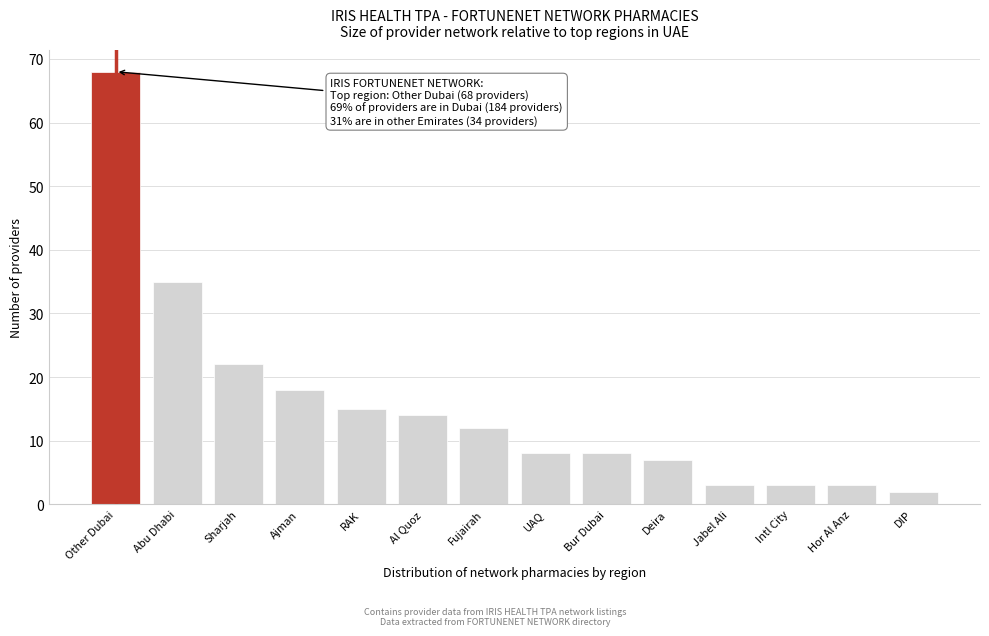

Reading left to right, what are all the values shown in this chart?

68	35	22	18	15	14	12	8	8	7	3	3	3	2